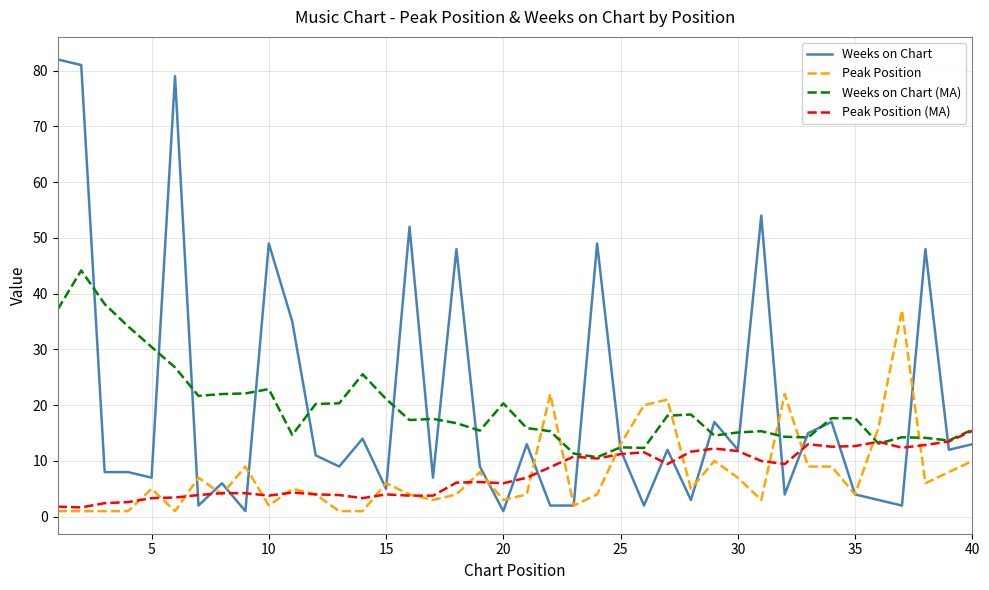

List the series in order of their peak value, lowest first.

Peak Position (MA), Peak Position, Weeks on Chart (MA), Weeks on Chart